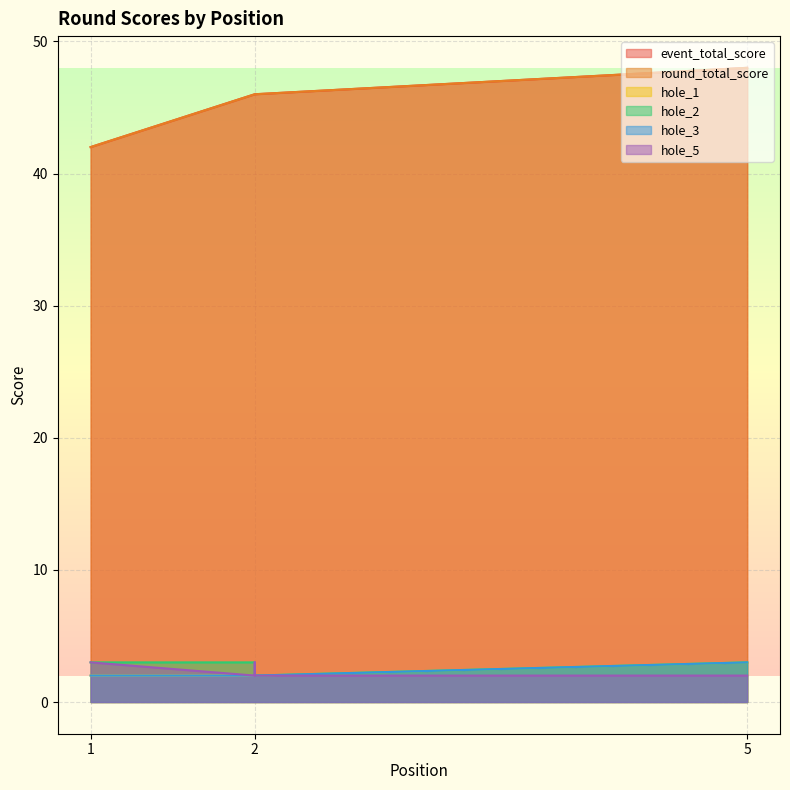

What is the difference between the maximum and second lowest values in the event_total_score series?

2